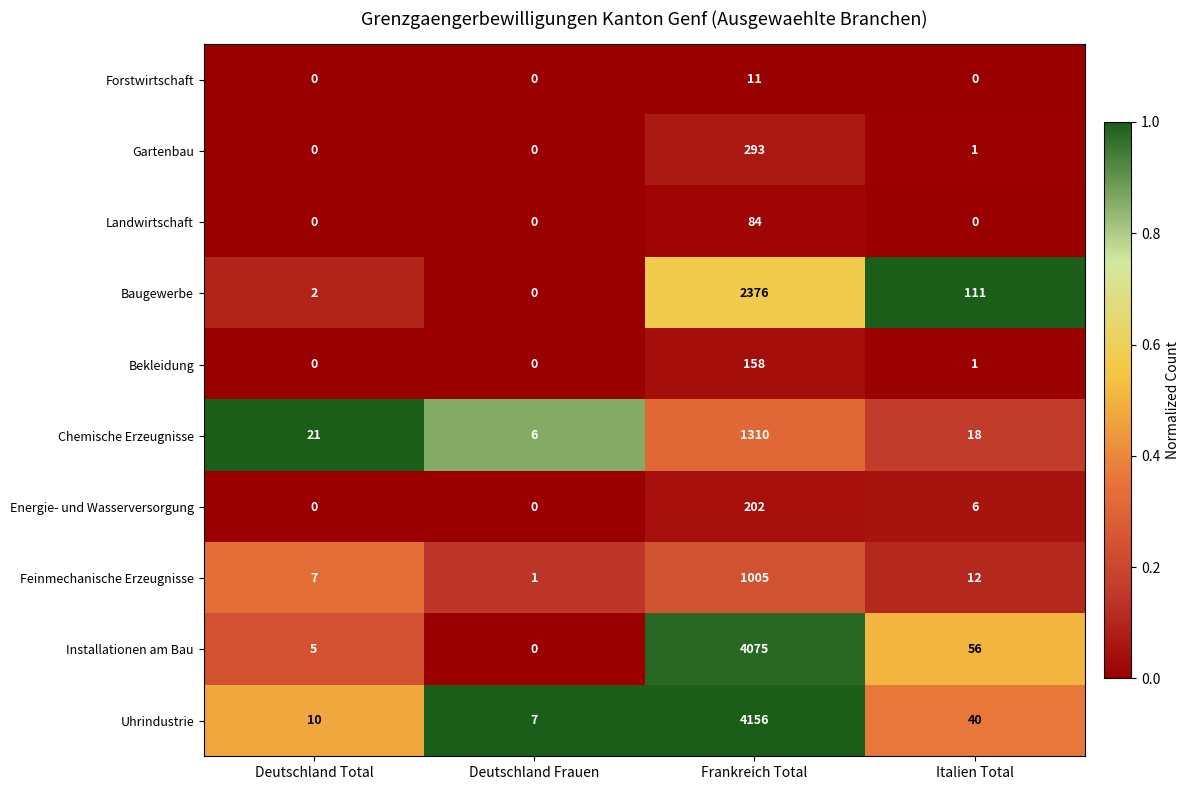

At which label does Gartenbau first exceed 1?

Frankreich Total